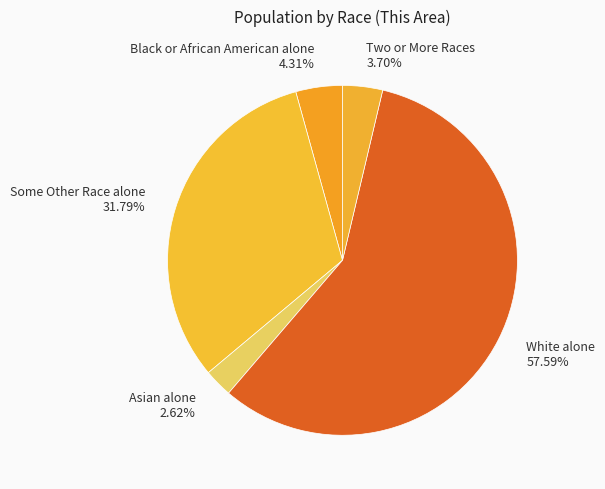

Between White alone and Asian alone, which is larger?

White alone